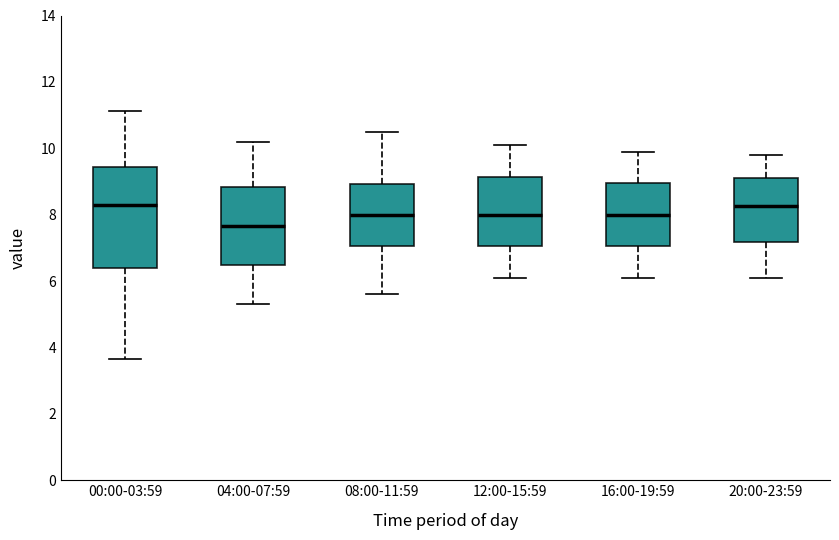

Reading left to right, read every box against the y-axis: the position of its median line, the range the box covers, and the ends of its whiskers. The values are not printed on the chart, so give them approximately, as read against the axis.

00:00-03:59: median 8.2, box 6.4 to 9.4, whiskers 3.6 to 11.2
04:00-07:59: median 7.6, box 6.4 to 8.8, whiskers 5.4 to 10.2
08:00-11:59: median 8.0, box 7.0 to 9.0, whiskers 5.6 to 10.6
12:00-15:59: median 8.0, box 7.0 to 9.2, whiskers 6.2 to 10.2
16:00-19:59: median 8.0, box 7.0 to 9.0, whiskers 6.2 to 10.0
20:00-23:59: median 8.2, box 7.2 to 9.2, whiskers 6.2 to 9.8